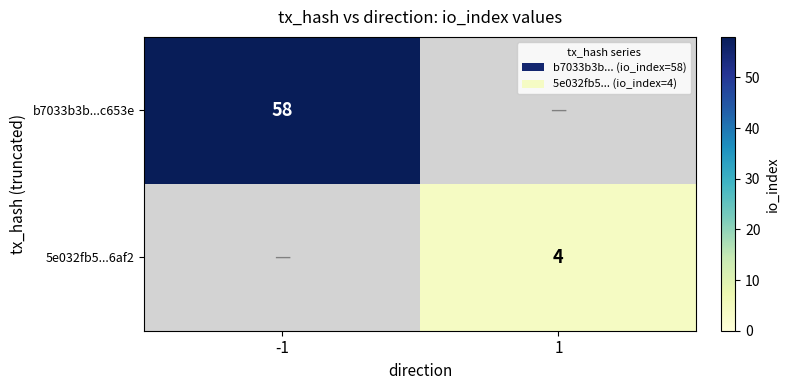

Between 1 and -1, which is larger?

-1